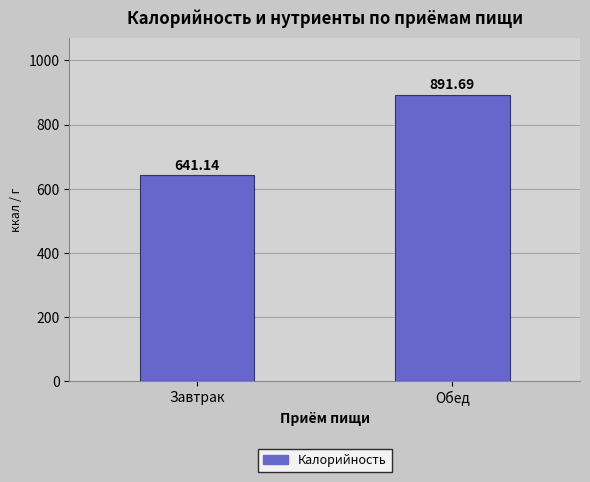

Rank the categories by value from lowest to highest.

Завтрак, Обед